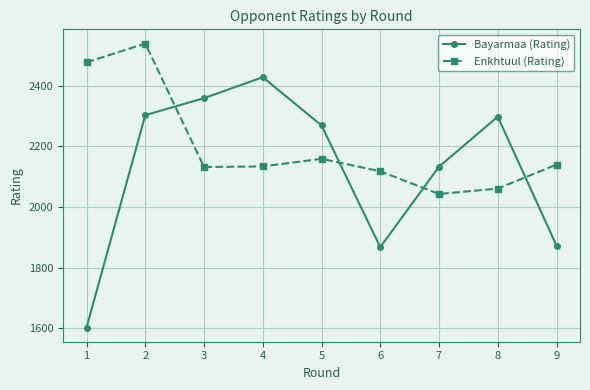

Where is Bayarmaa (Rating) nearest to the value 2015?

7